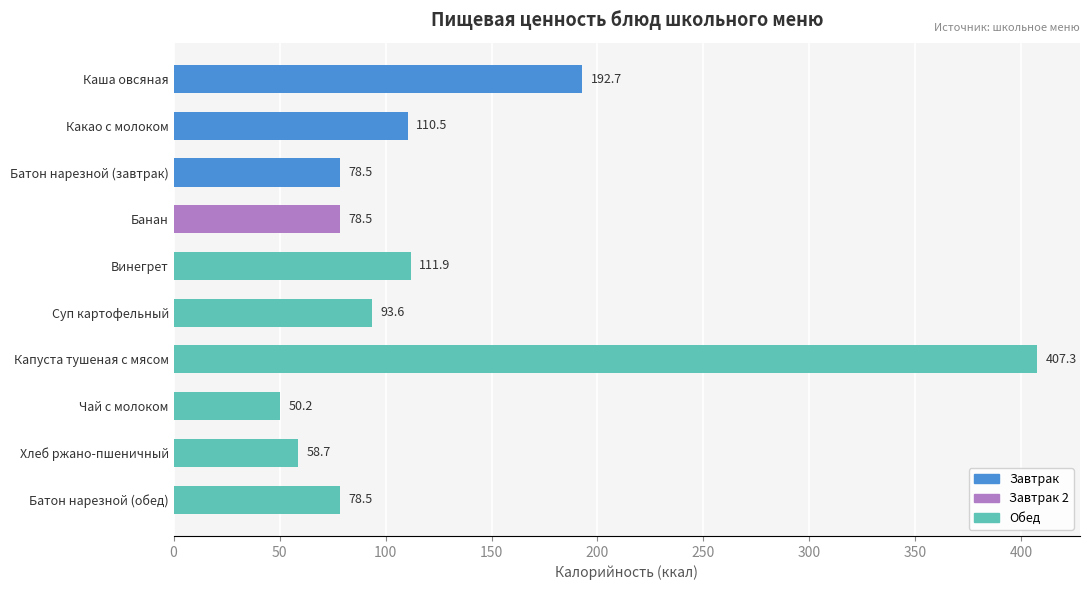

What is the difference between the second highest and second lowest values?

134.0